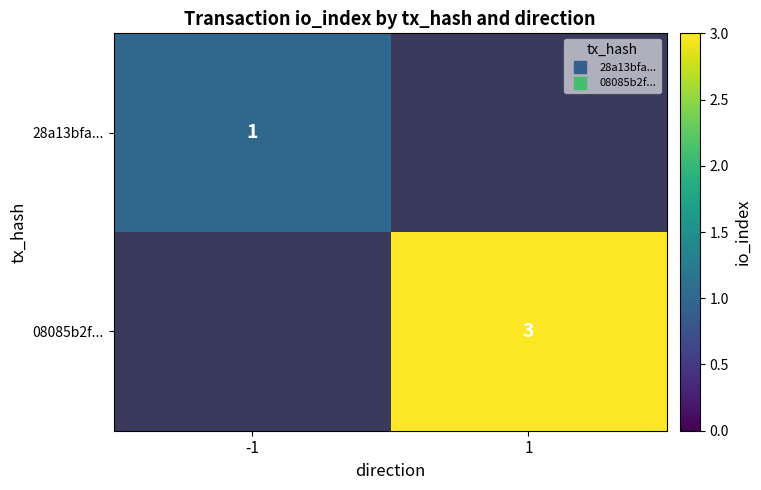

Between -1 and 1, which is larger?

1